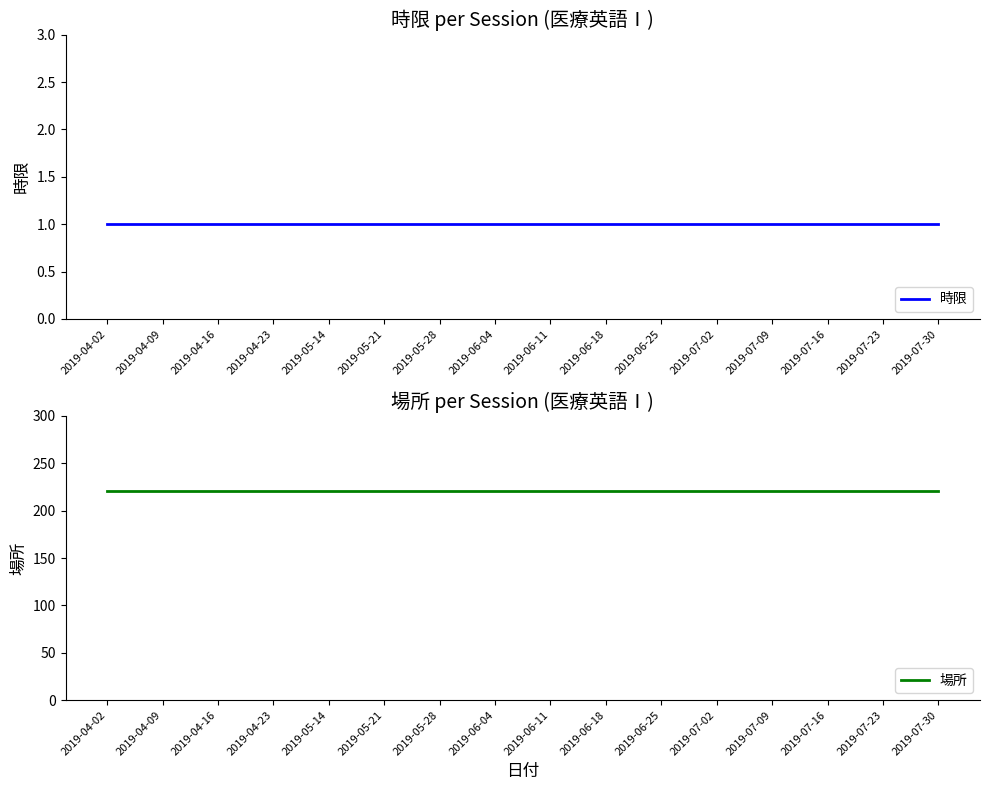

True or false: 時限 has a value of 1 at 2019-06-04.

True